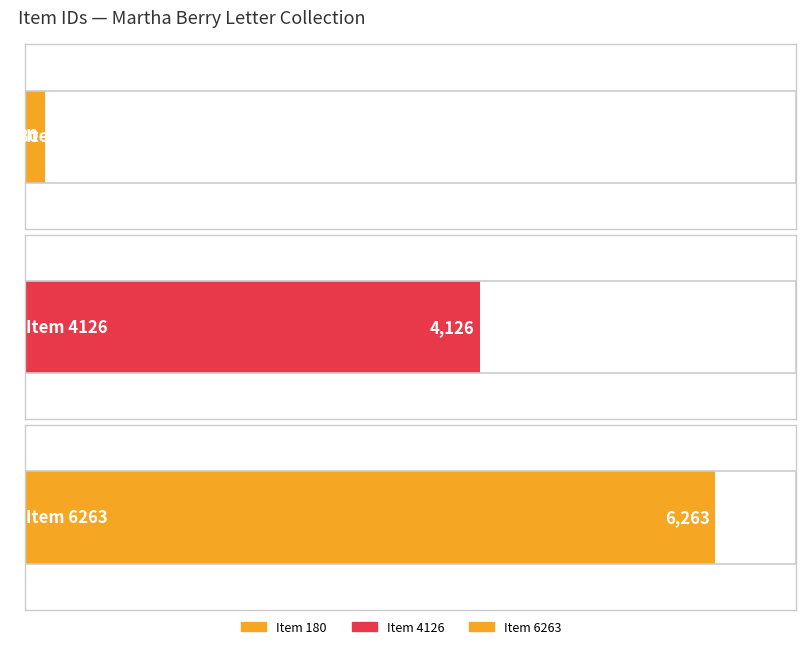

What is the smallest value displayed?

180